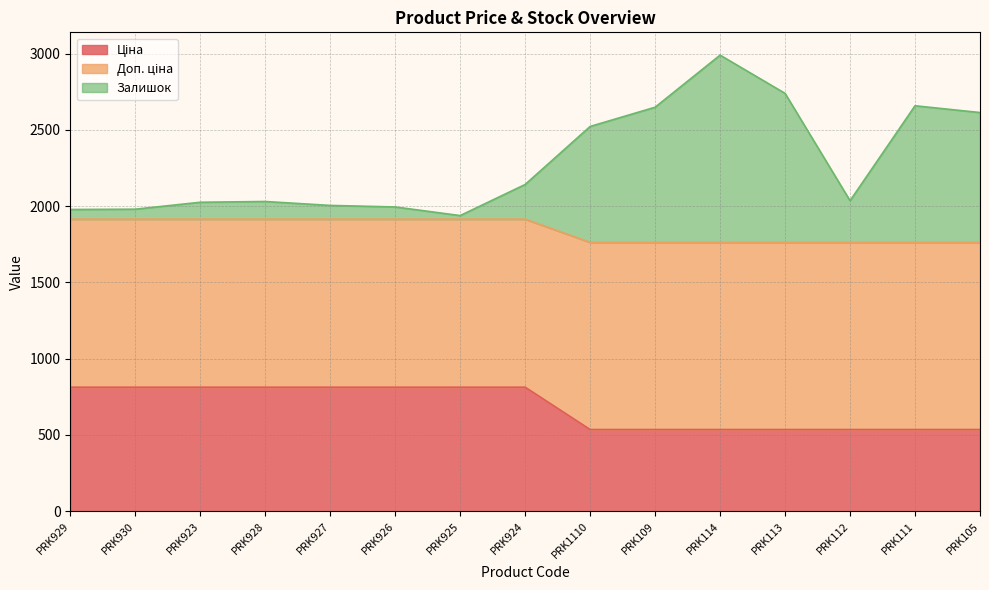

What is the total value across all series at PRK1110?

2522.2